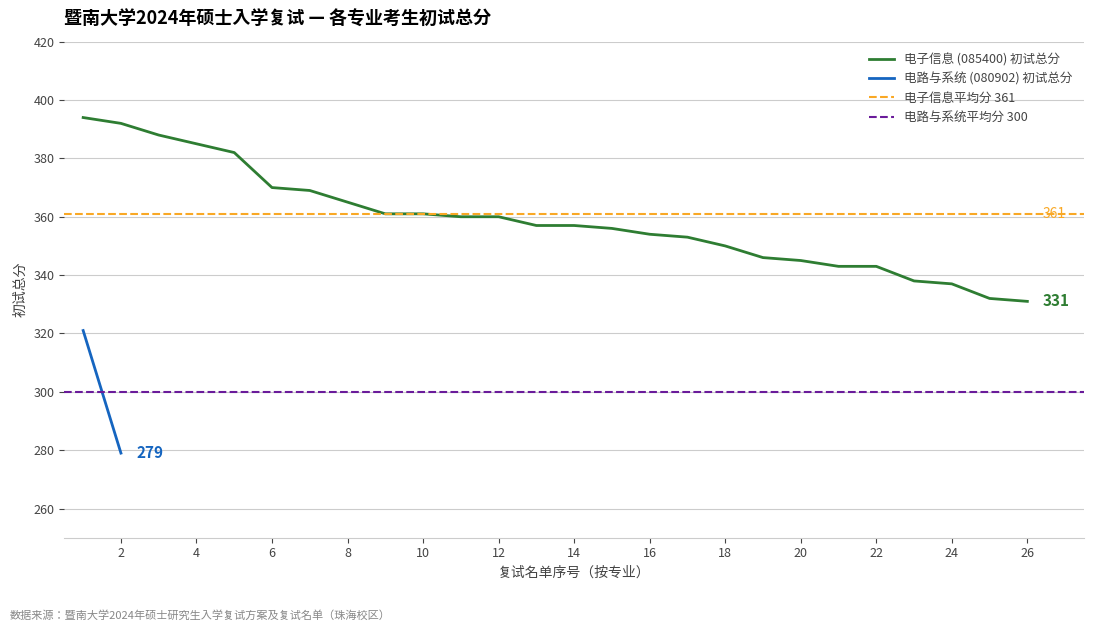

Is it true that 电子信息 (085400) 初试总分 equals 106 at 24?

False